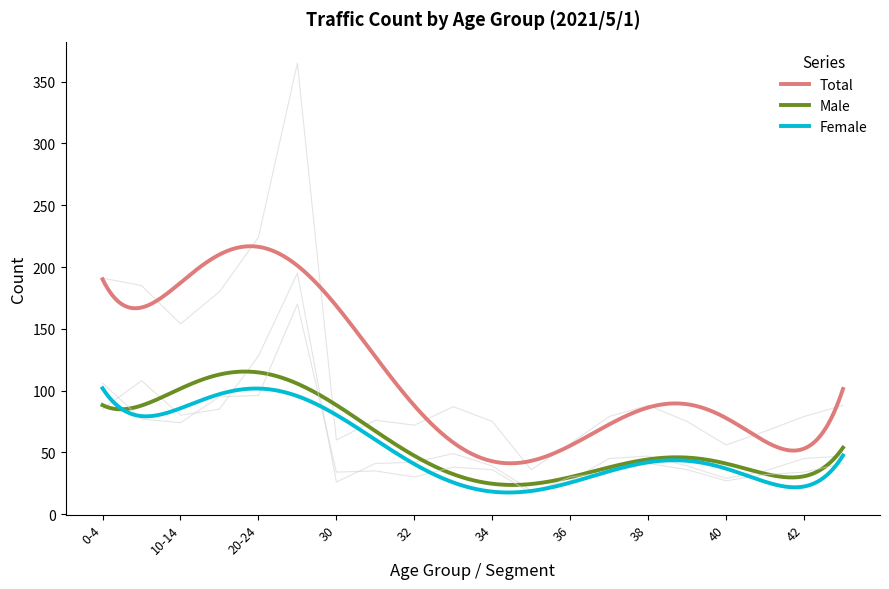

Reading left to right, list all the values displayed in this chart.

Total: 0-4=191	5-9=185	10-14=154	15-19=180	20-24=224	25-29=365	30=60	31=76	32=72	33=87	34=75	35=36	36=57	37=79	38=88	39=75	40=56	41=67	42=79	43=88
Male: 0-4=85	5-9=108	10-14=80	15-19=85	20-24=128	25-29=195	30=26	31=41	32=42	33=49	34=39	35=19	36=27	37=45	38=47	39=39	40=29	41=35	42=45	43=47
Female: 0-4=106	5-9=77	10-14=74	15-19=95	20-24=96	25-29=170	30=34	31=35	32=30	33=38	34=36	35=17	36=30	37=34	38=41	39=36	40=27	41=32	42=34	43=41